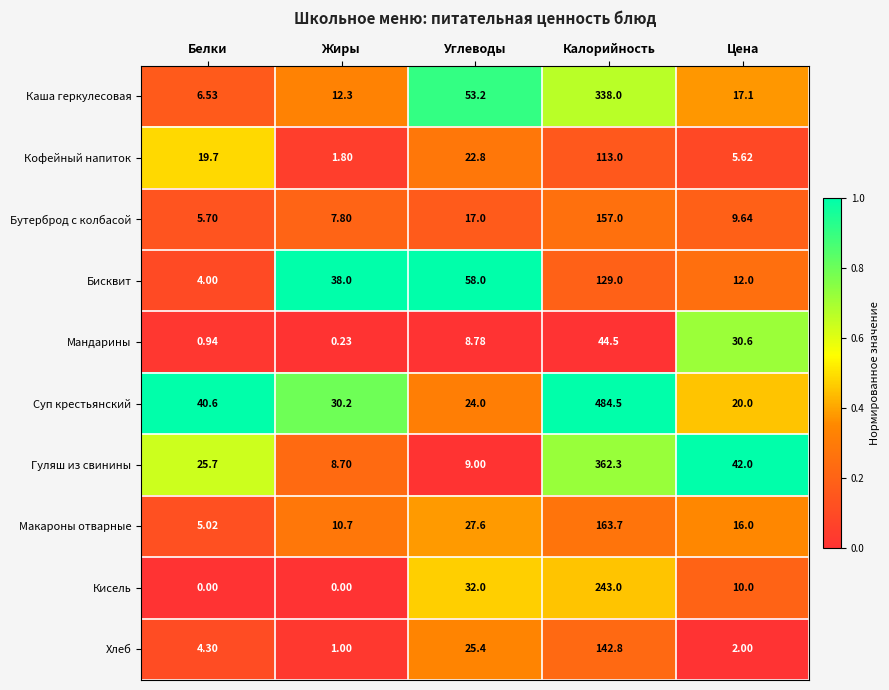

At which label is Кофейный напиток closest to 57?

Углеводы